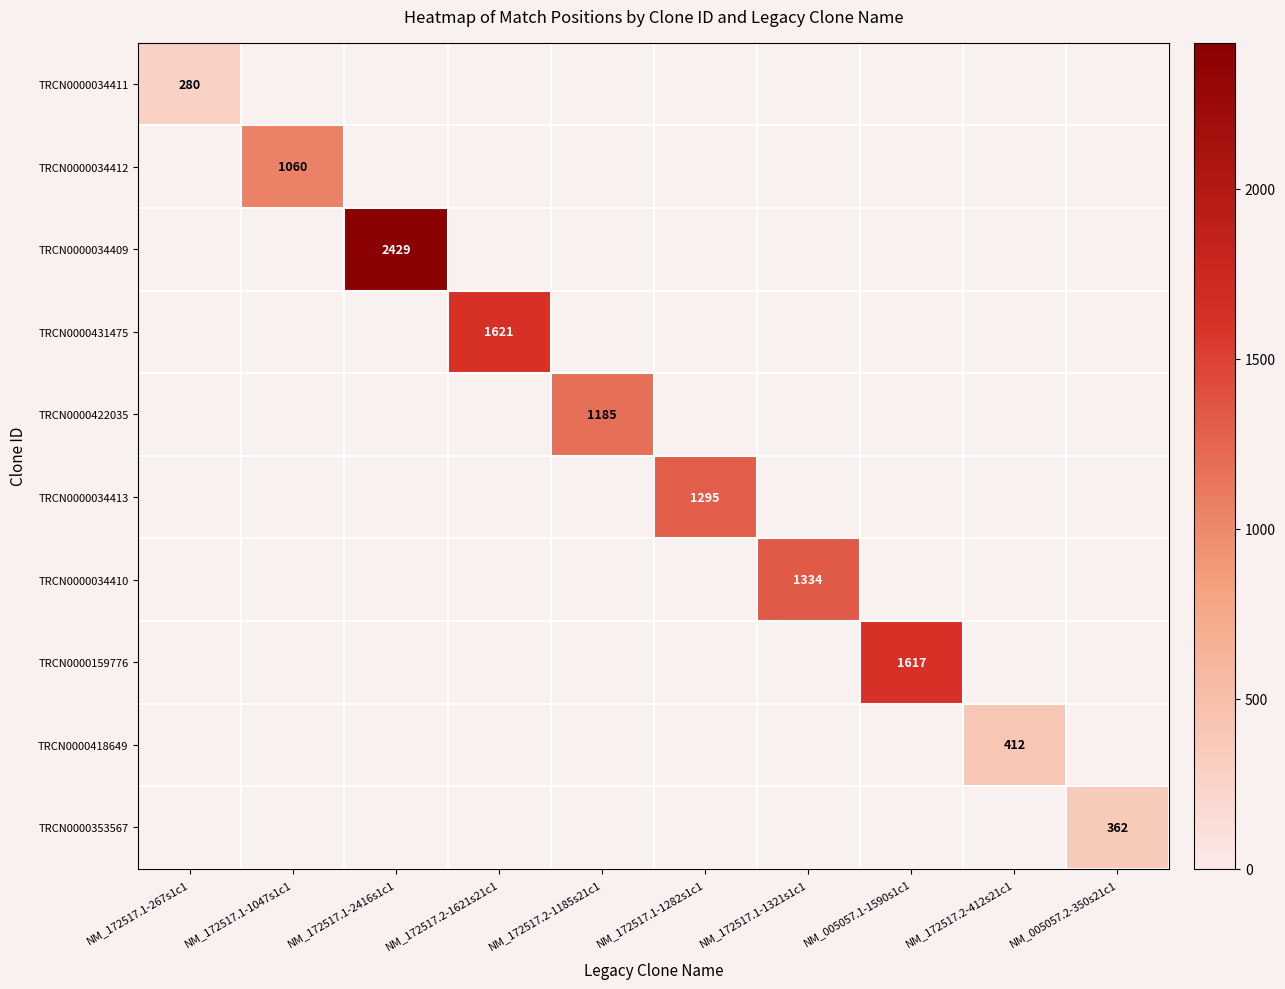

What is the difference between the highest and lowest values at NM_172517.1-2416s1c1?

2429